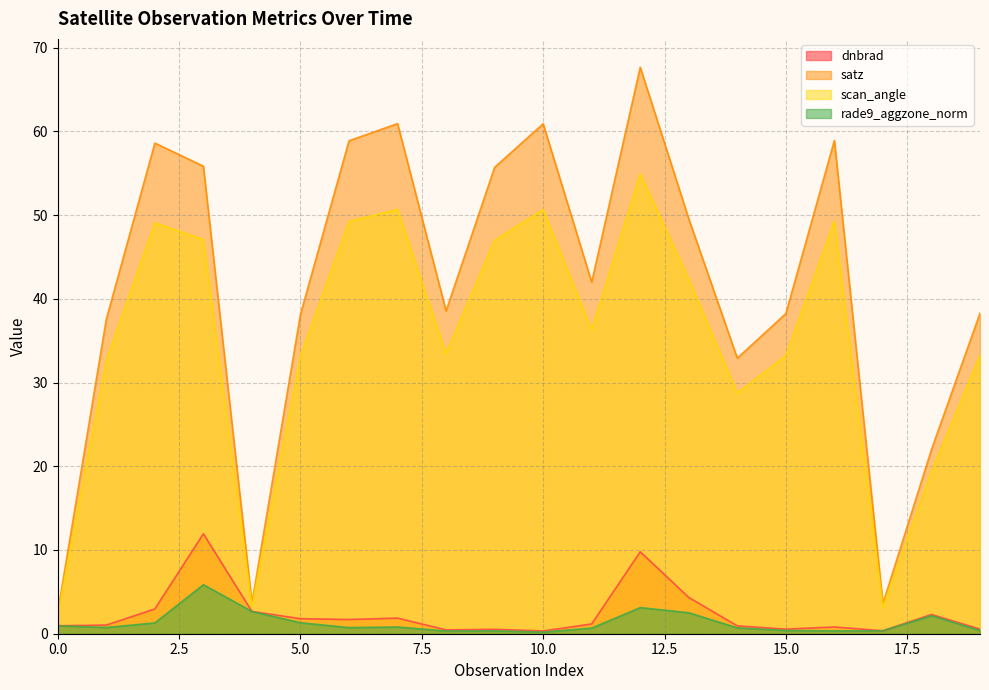

True or false: scan_angle and rade9_aggzone_norm cross at least once.

False